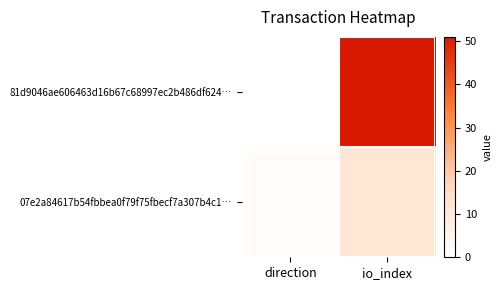

What is the spread (max minus min) of values at direction?

1